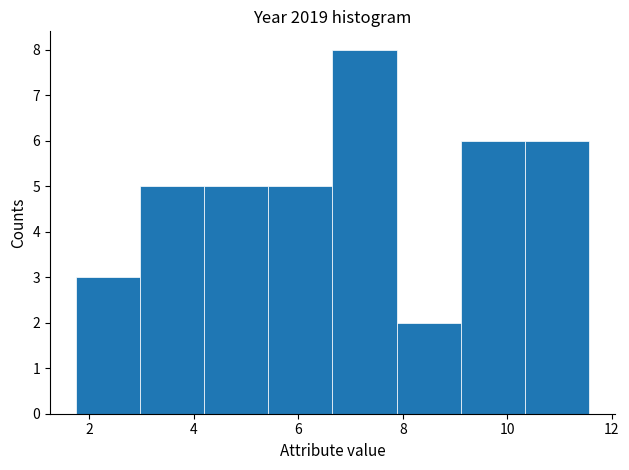

Over which range of the x-axis is the bar tallest?

6.6 to 7.8